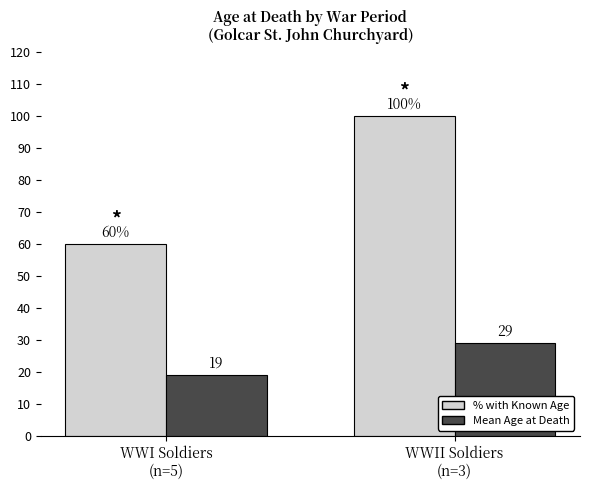

What is the smallest value displayed?

19